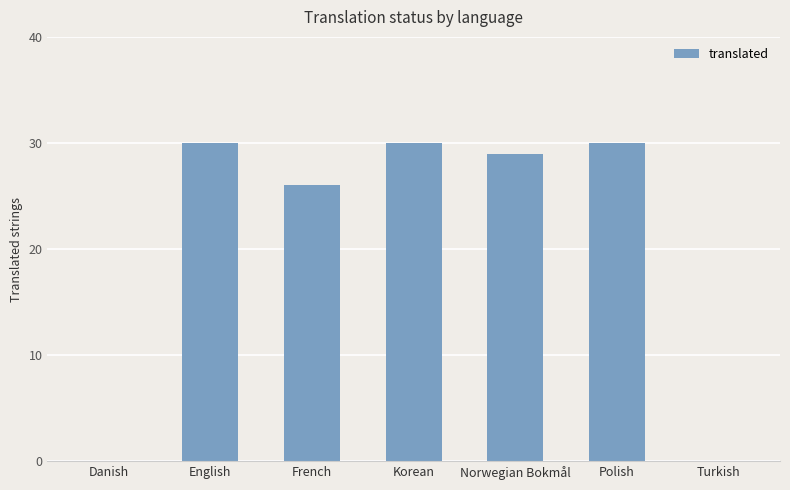

True or false: the data shows 49 at Polish.

False